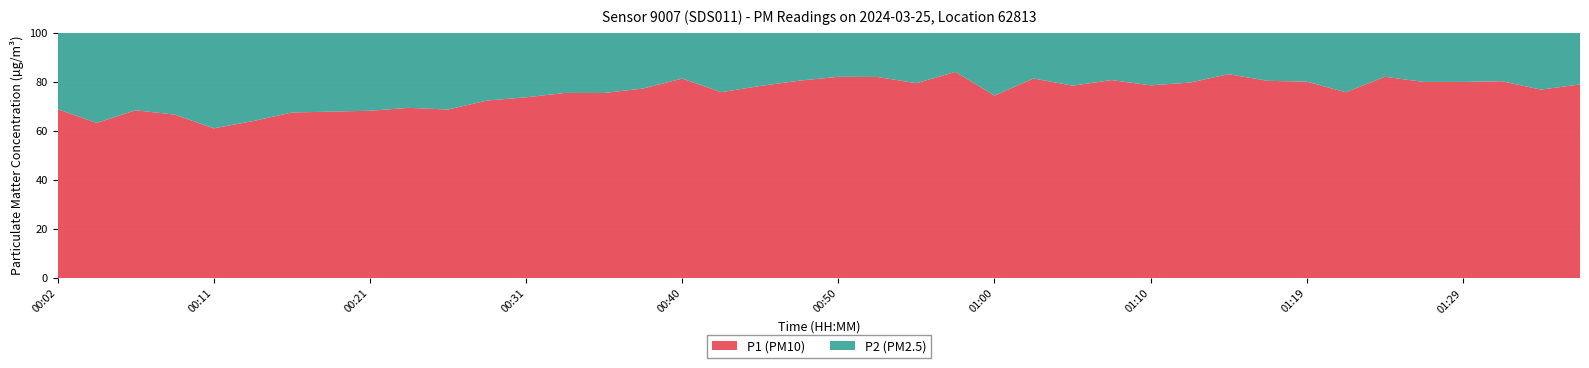

Reading left to right, extract all data points from this chart.

P1: 00:02=25.6	00:04=23.1	00:06=32.1	00:09=30.0	00:11=27.4	00:14=35.1	00:16=40.1	00:19=42.7	00:21=46.8	00:23=34.0	00:26=26.8	00:28=28.7	00:31=25.1	00:33=26.4	00:36=20.6	00:38=24.8	00:40=24.8	00:43=17.0	00:45=17.7	00:48=18.1	00:50=21.0	00:53=23.2	00:55=18.8	00:57=22.6	01:00=12.5	01:02=23.4	01:05=16.4	01:07=21.6	01:10=18.7	01:12=15.8	01:14=20.8	01:17=14.8	01:19=18.4	01:22=12.4	01:24=19.1	01:27=16.6	01:29=16.6	01:31=18.3	01:34=13.9	01:36=18.1
P2: 00:02=11.6	00:04=13.4	00:06=14.8	00:09=15.0	00:11=17.5	00:14=19.7	00:16=19.3	00:19=20.2	00:21=21.8	00:23=15.0	00:26=12.2	00:28=11.0	00:31=9.0	00:33=8.6	00:36=6.7	00:38=7.3	00:40=5.7	00:43=5.4	00:45=4.9	00:48=4.4	00:50=4.6	00:53=5.1	00:55=4.9	00:57=4.3	01:00=4.3	01:02=5.4	01:05=4.5	01:07=5.2	01:10=5.1	01:12=4.0	01:14=4.2	01:17=3.6	01:19=4.6	01:22=4.0	01:24=4.2	01:27=4.2	01:29=4.2	01:31=4.5	01:34=4.2	01:36=4.8